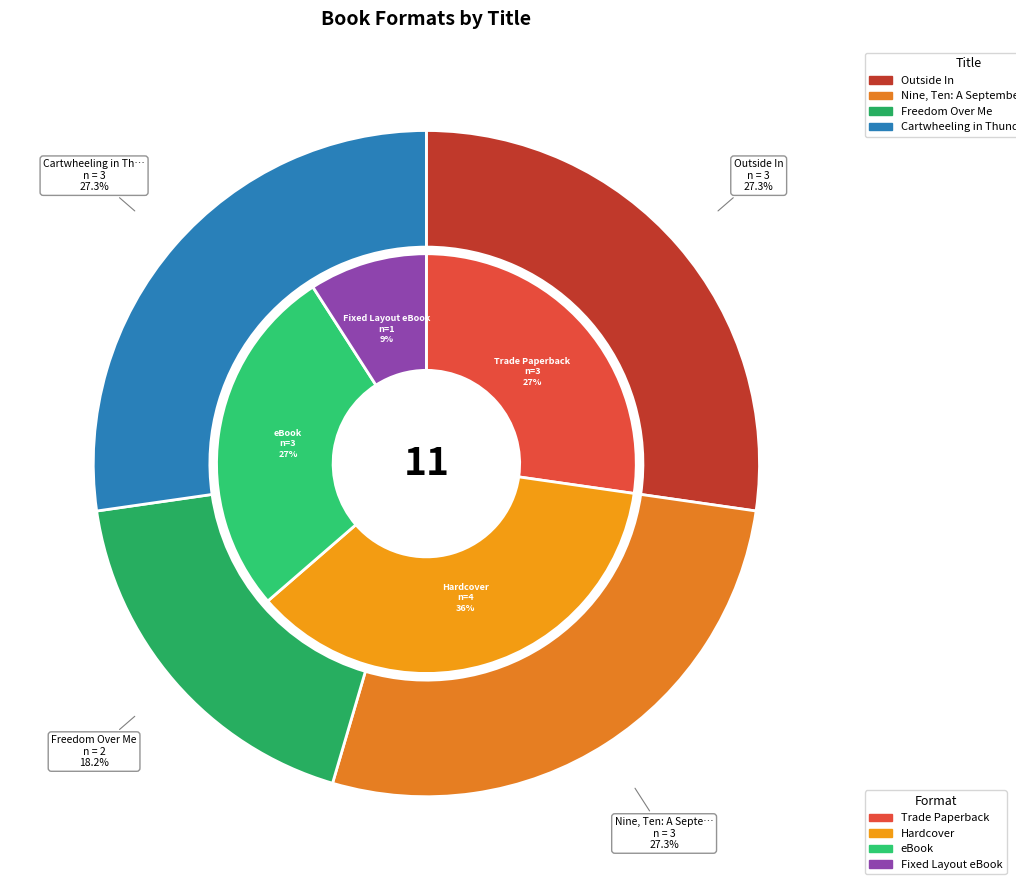

How many segments does this pie chart have?

4